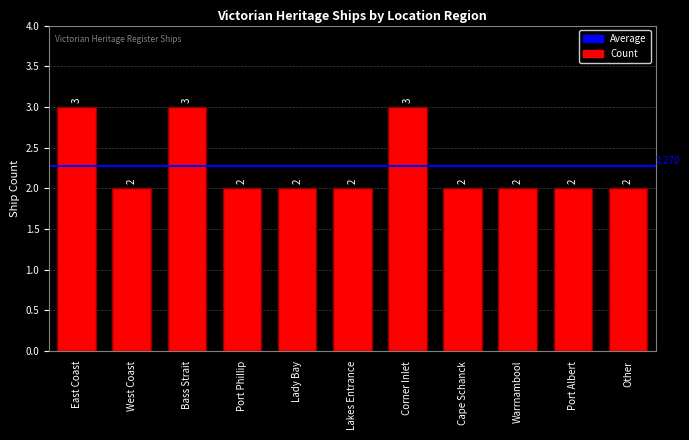

The chart shows a value of 3 at Bass Strait. True or false?

True